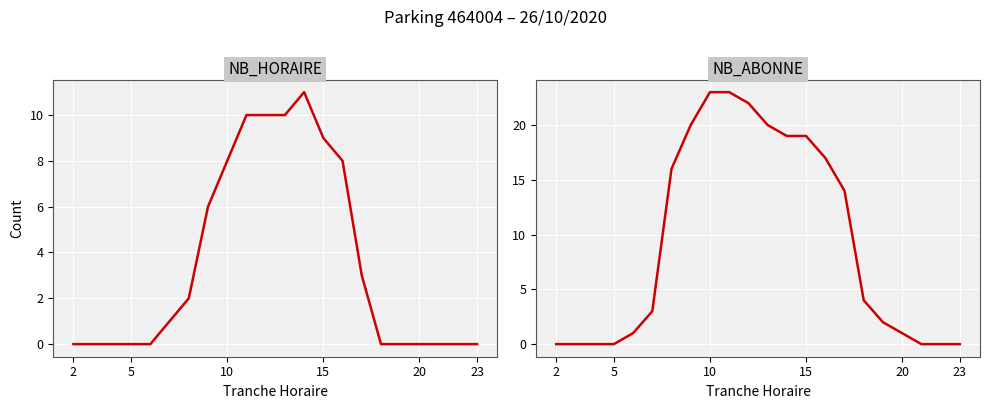

List the series in order of their overall mean, lowest first.

NB_HORAIRE, NB_ABONNE